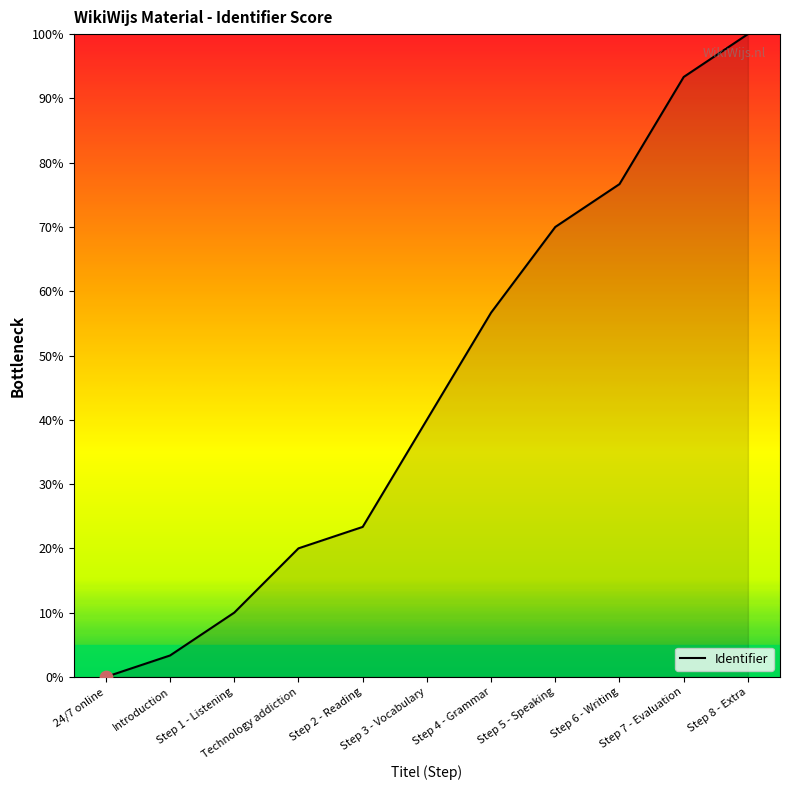

Which has a higher value, 24/7 online or Technology addiction?

Technology addiction